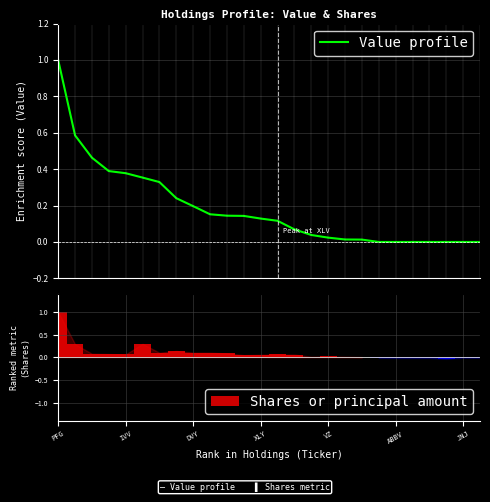

Rank the series at PFG from lowest to highest value.

Value profile, Shares or principal amount